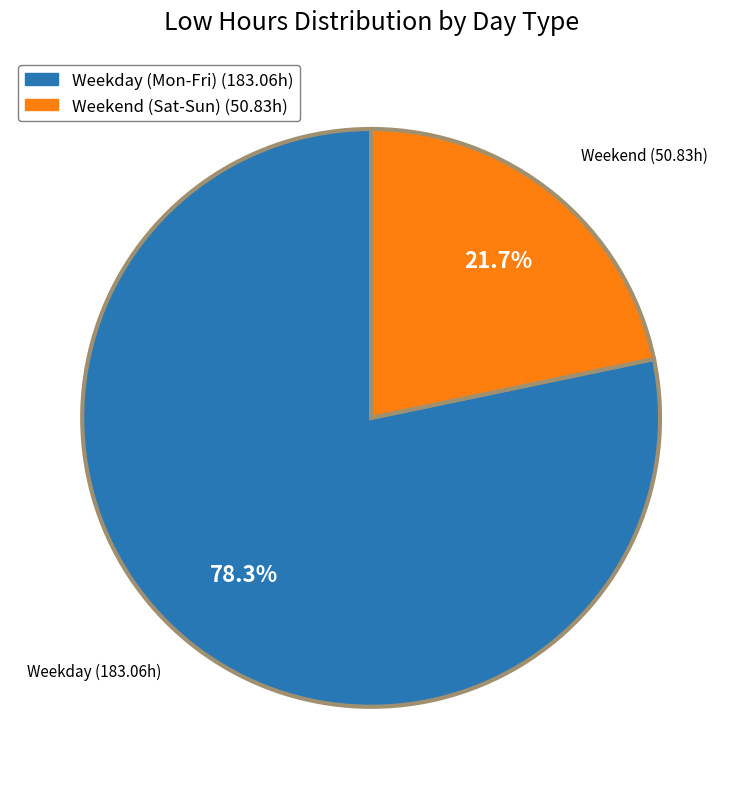

Does any single category account for the majority?

Yes